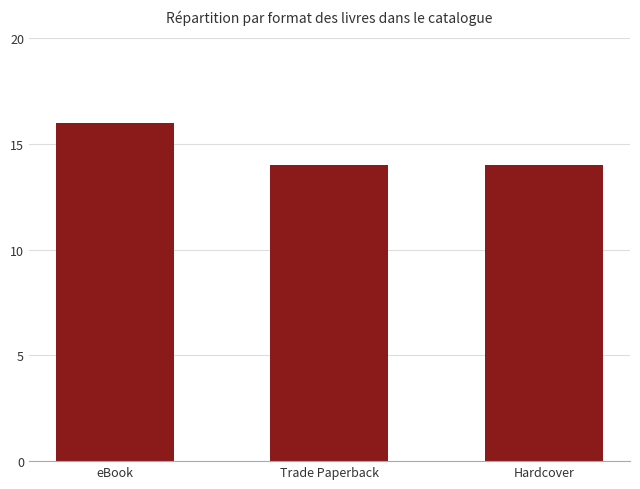

Reading left to right, list all the values displayed in this chart.

16	14	14